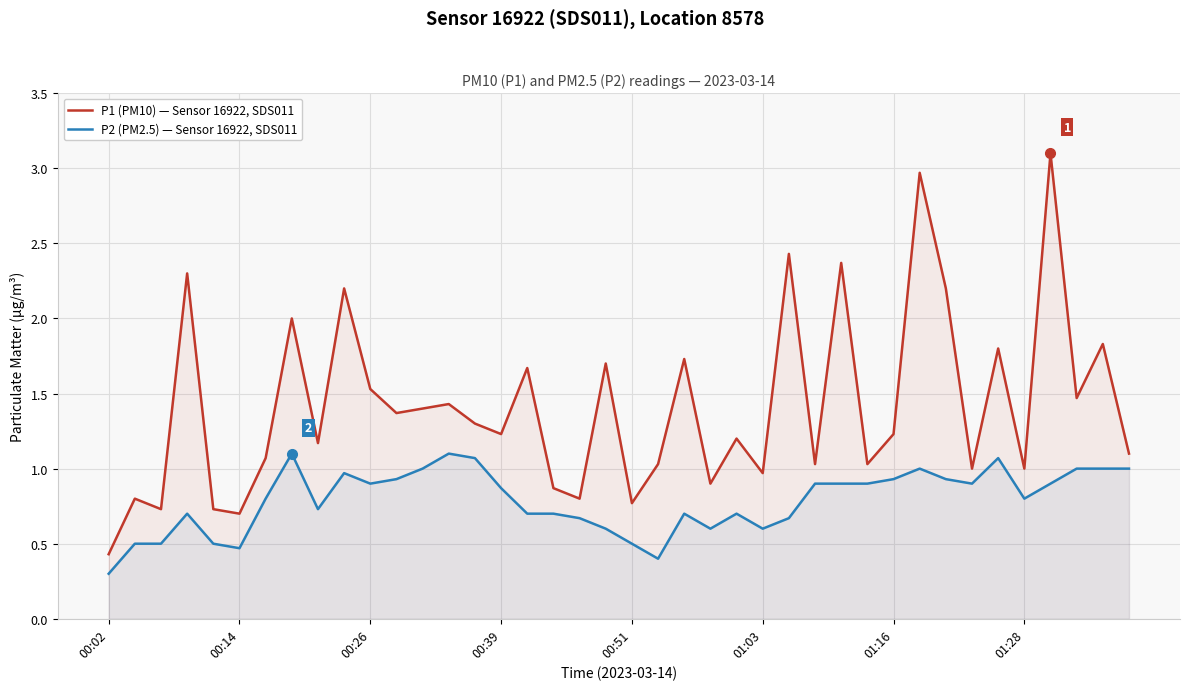

What is the maximum value for P1 (PM10) — Sensor 16922, SDS011?

3.1